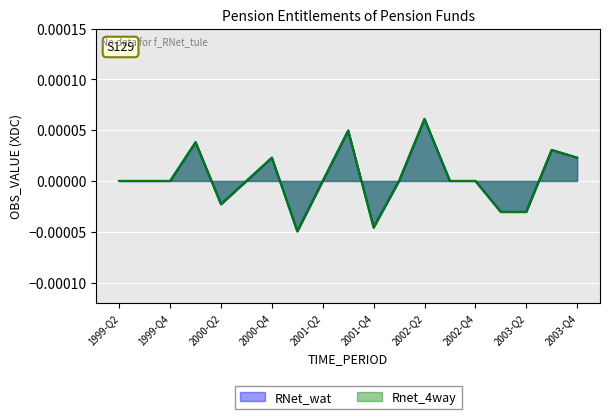

True or false: RNet_wat and Rnet_4way intersect in this chart.

False